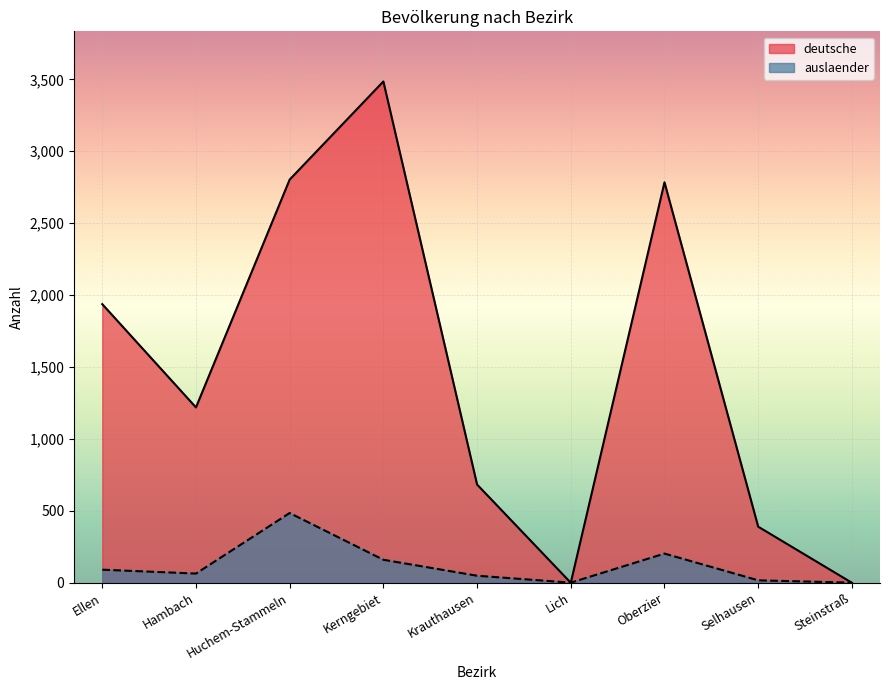

What is the value of the deutsche point at the 4th from the left?

3485